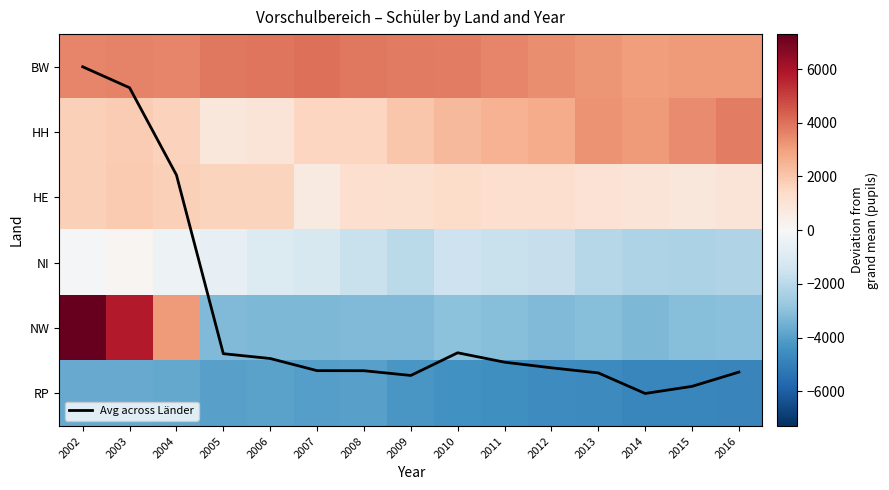

What is the difference between the maximum and second lowest values in the BW series?

948.0